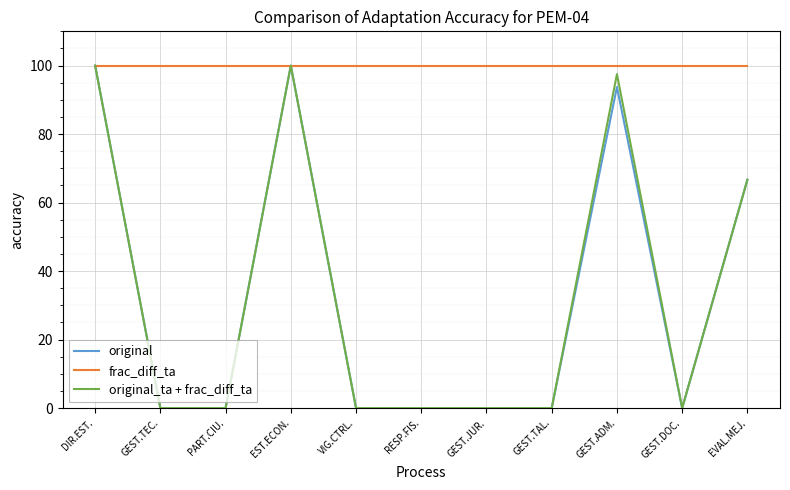

Reading left to right, extract all data points from this chart.

original: 100.0	0.0	0.0	100.0	0.0	0.0	0.0	0.0	93.8	0.0	66.7
frac_diff_ta: 100.0	100.0	100.0	100.0	100.0	100.0	100.0	100.0	100.0	100.0	100.0
original_ta + frac_diff_ta: 100.0	0.0	0.0	100.0	0.0	0.0	0.0	0.0	97.5	0.0	66.7